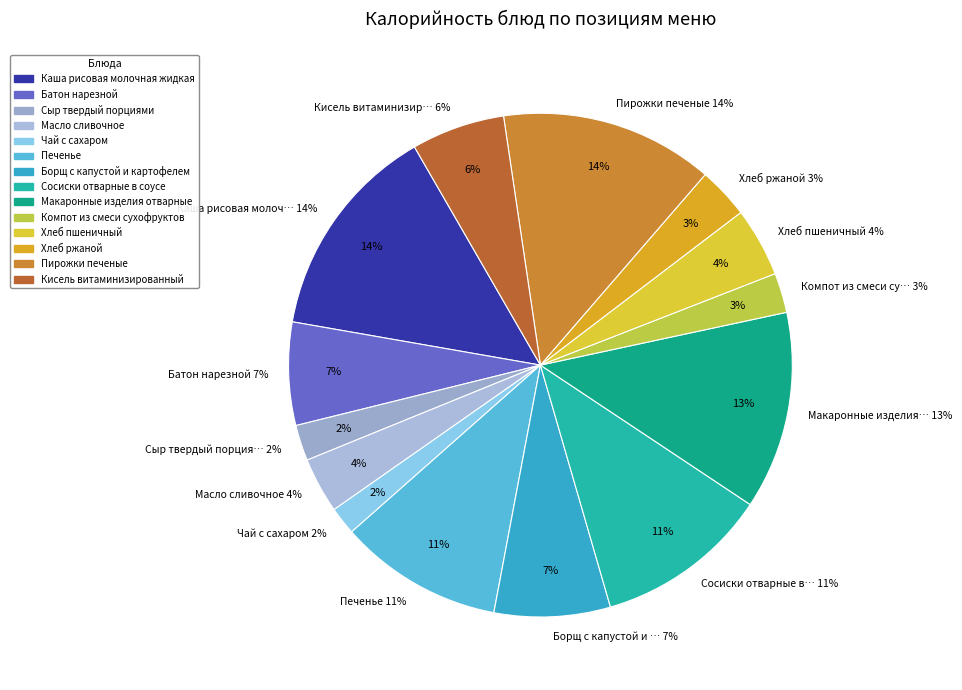

Which has a higher value, Хлеб ржаной or Масло сливочное?

Масло сливочное